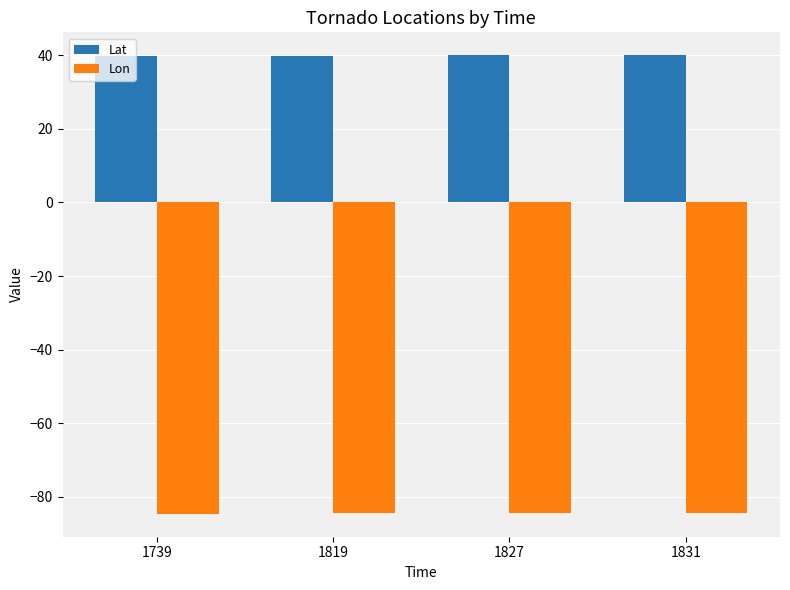

Does the chart contain any negative values?

Yes